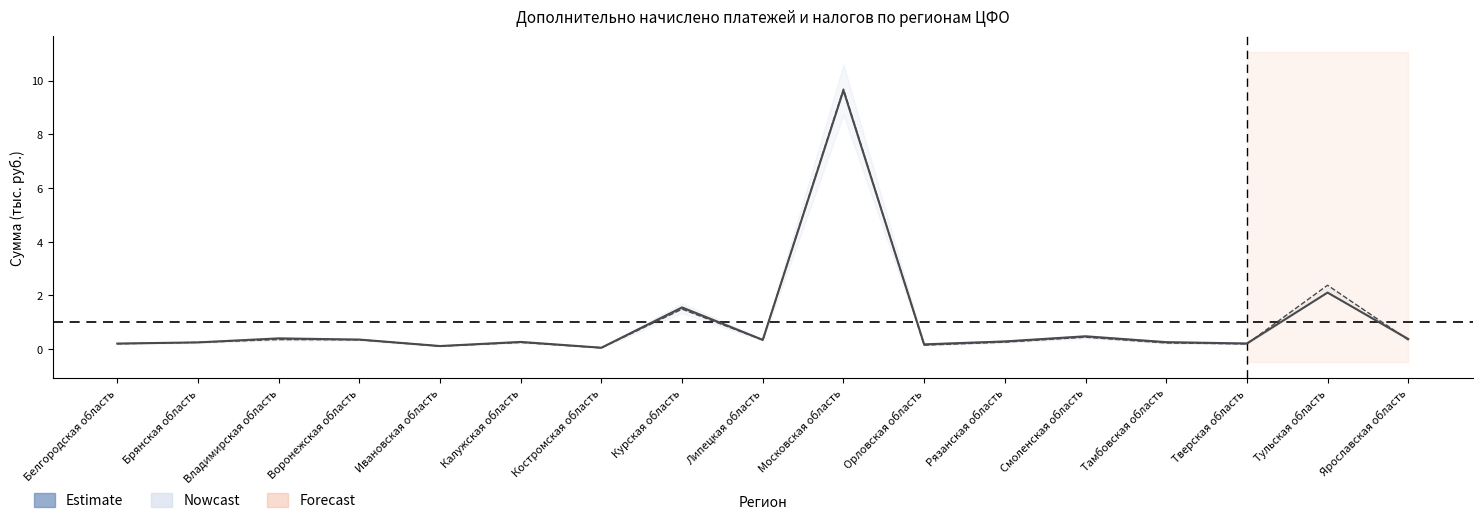

Does the chart have visible grid lines?

No